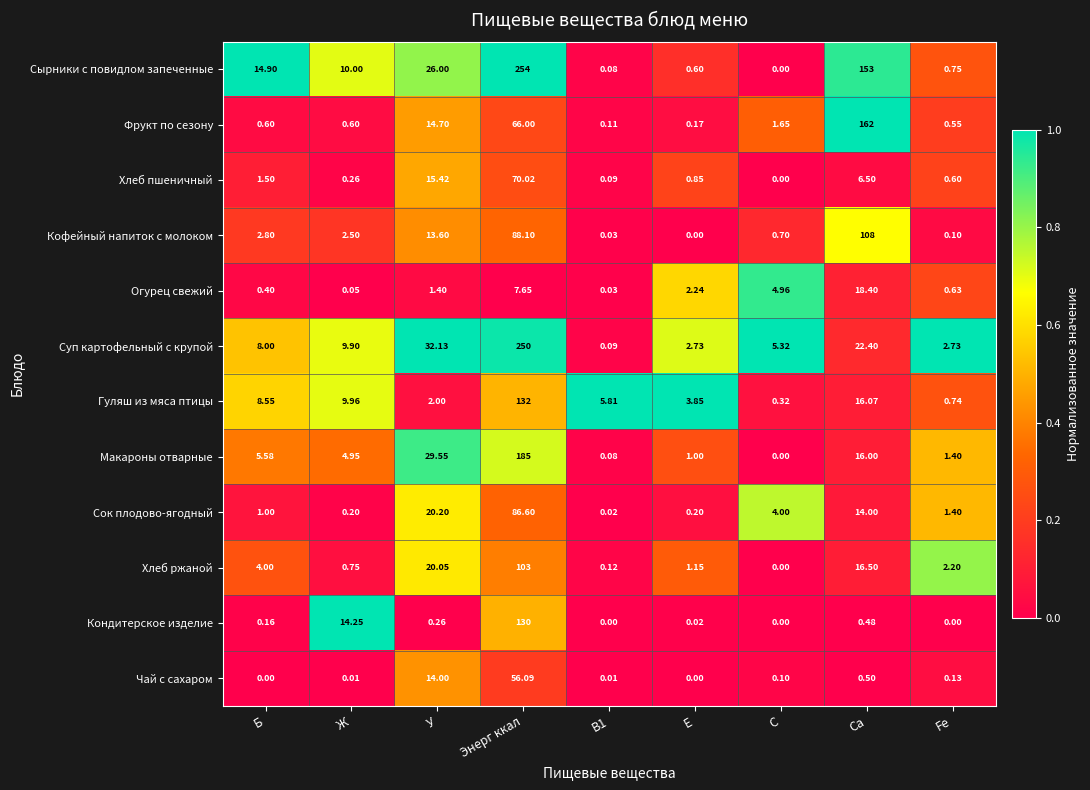

Which series changed the most between В1 and Са?

Фрукт по сезону